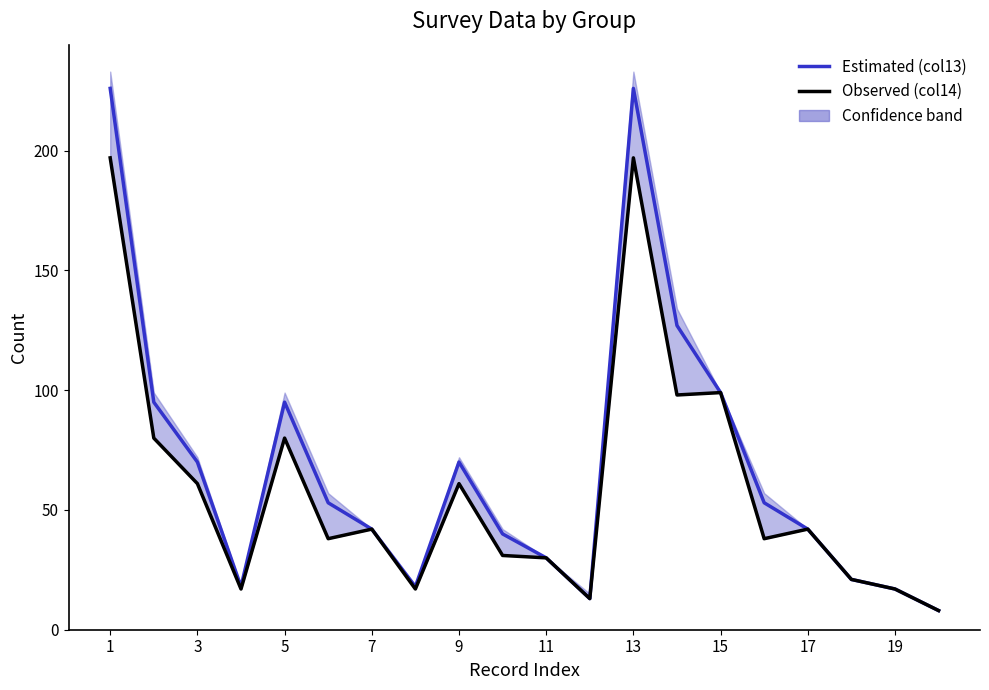

True or false: Estimated (col13) and Observed (col14) cross at least once.

False